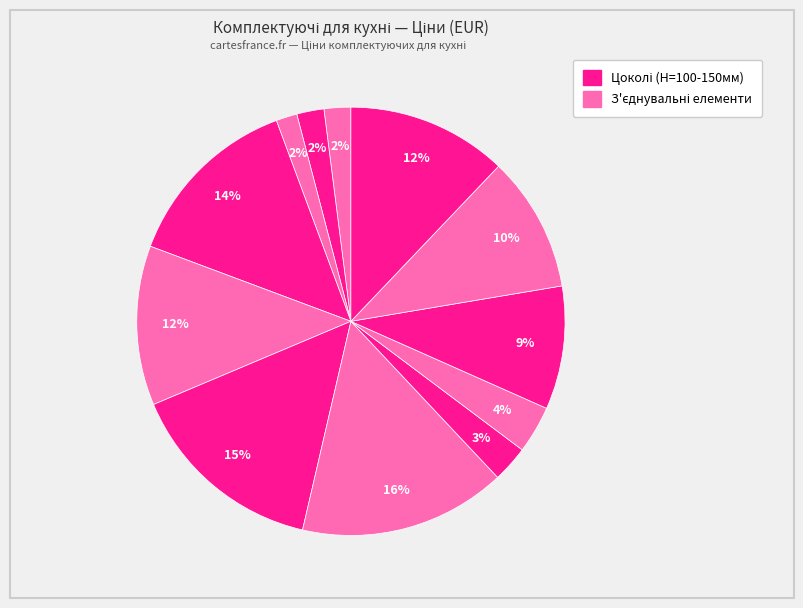

Is there any slice that represents more than half of the pie?

No